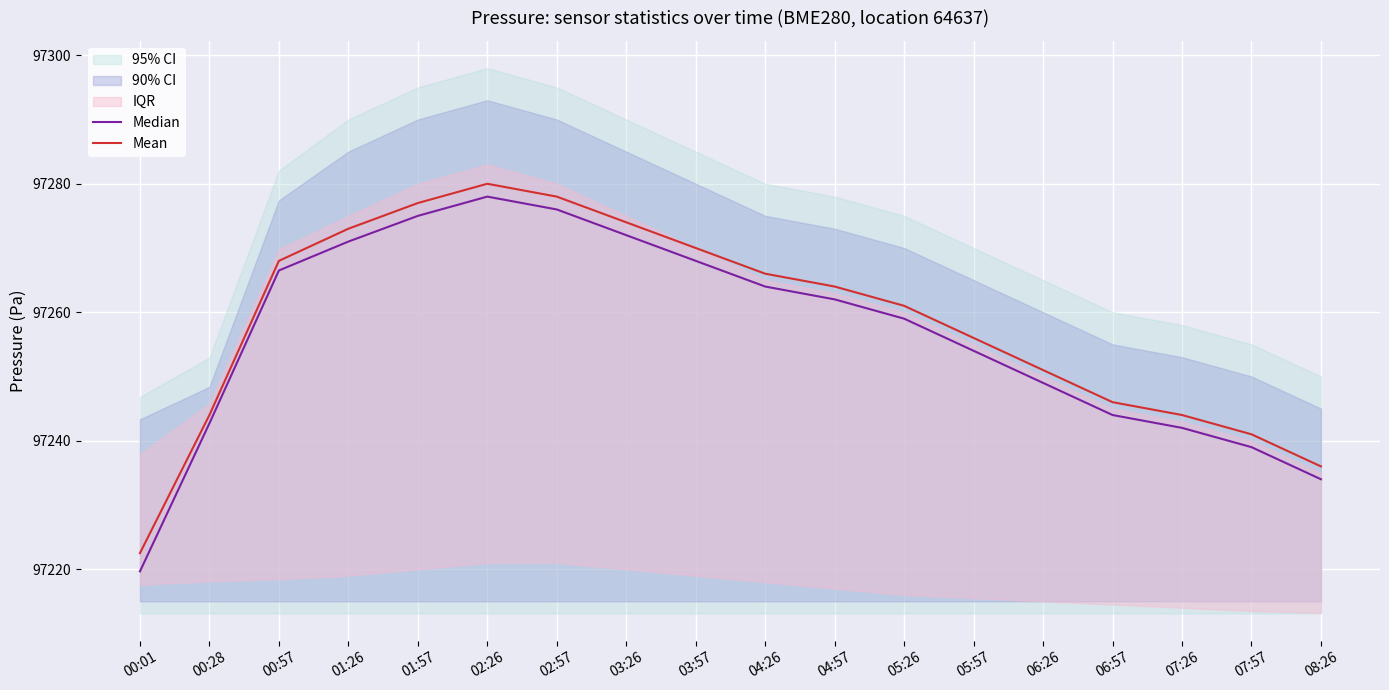

How many values in the Mean series exceed 97264?

8